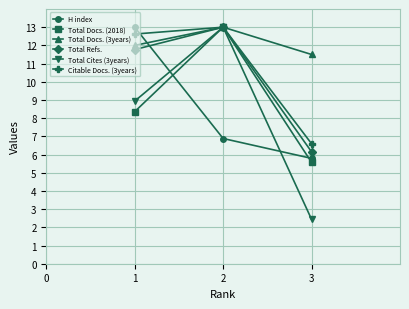

How many data points in H index are above 6?

2